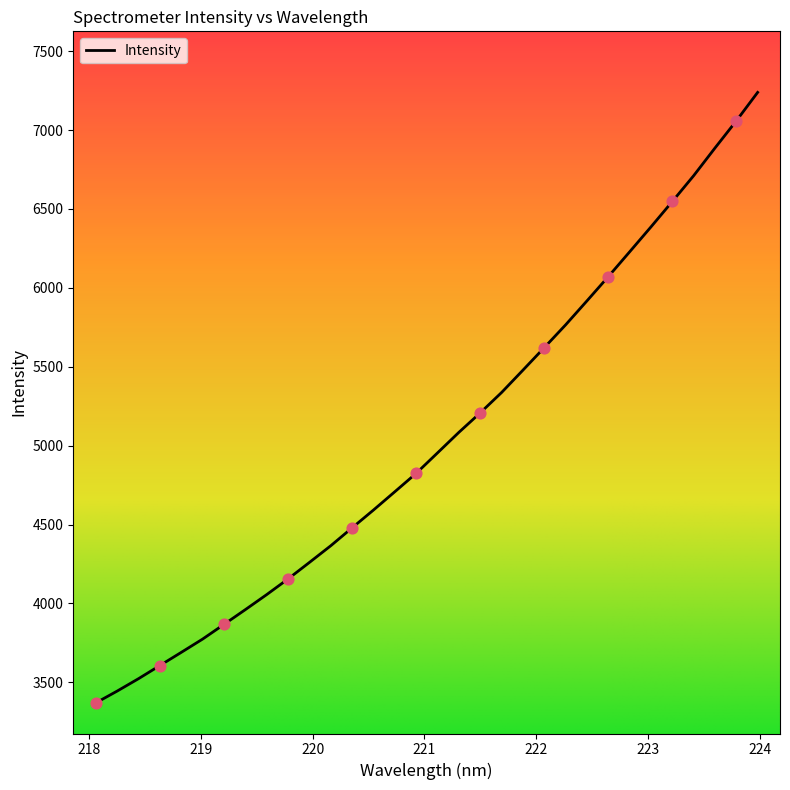

What is the smallest value displayed?

3369.3